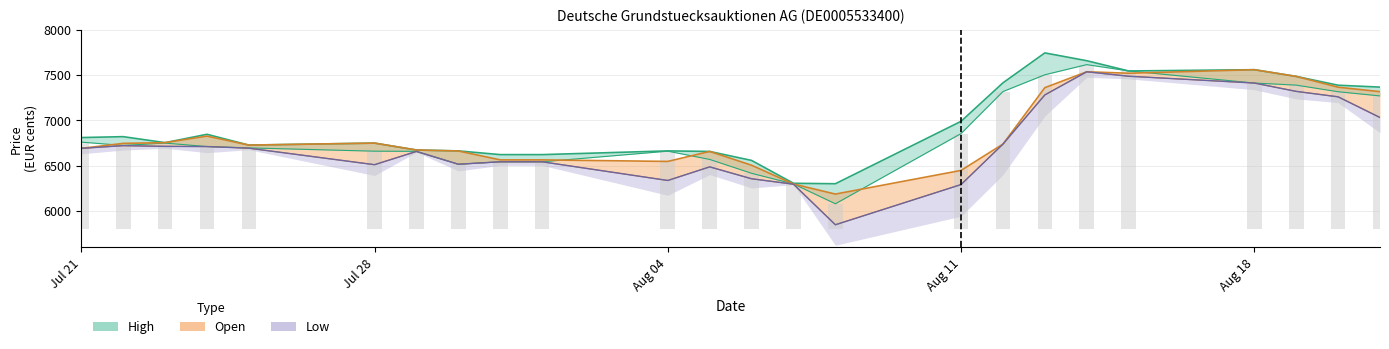

What is the label of the 12th bar from the right?

06.08.2025